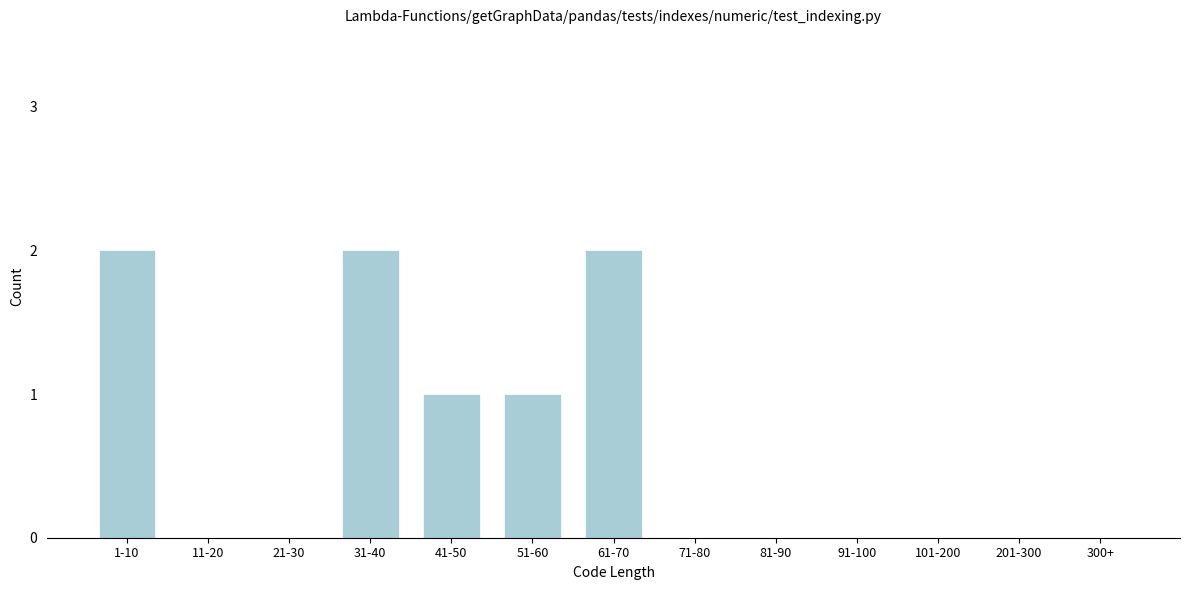

Reading right to left, extract all data points from this chart.

300+=0	201-300=0	101-200=0	91-100=0	81-90=0	71-80=0	61-70=2	51-60=1	41-50=1	31-40=2	21-30=0	11-20=0	1-10=2